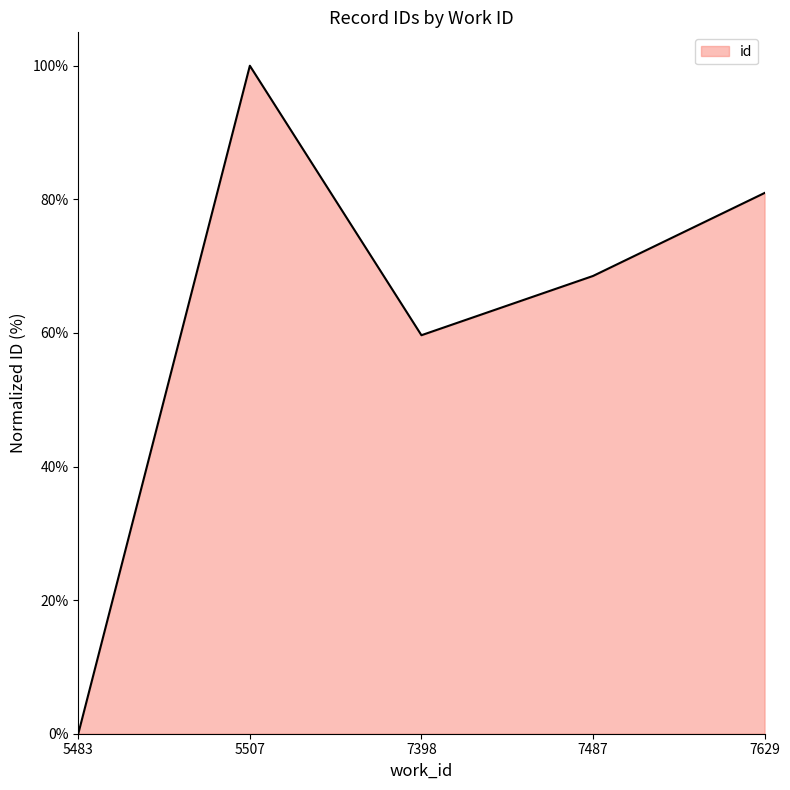

How many positive values are there?

4